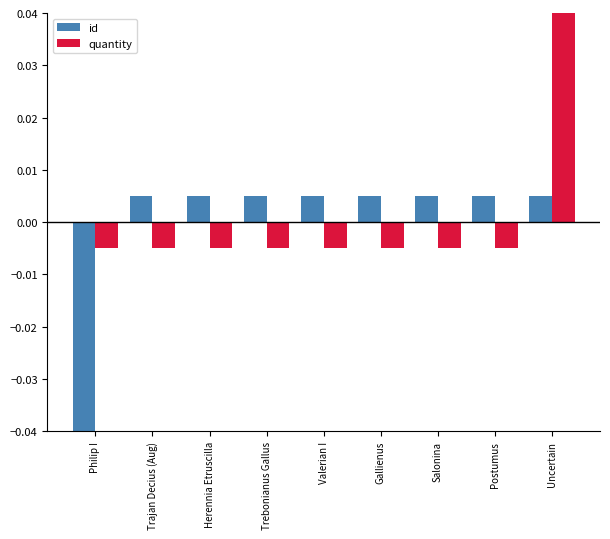

List the series in order of their peak value, lowest first.

id, quantity